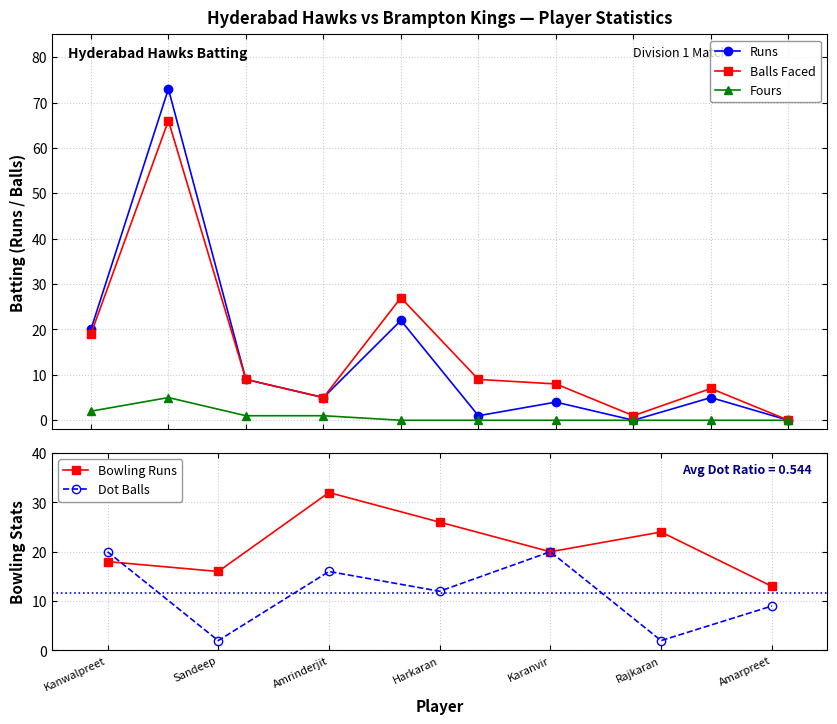

True or false: Runs has more than 2 points higher than both neighbors.

True